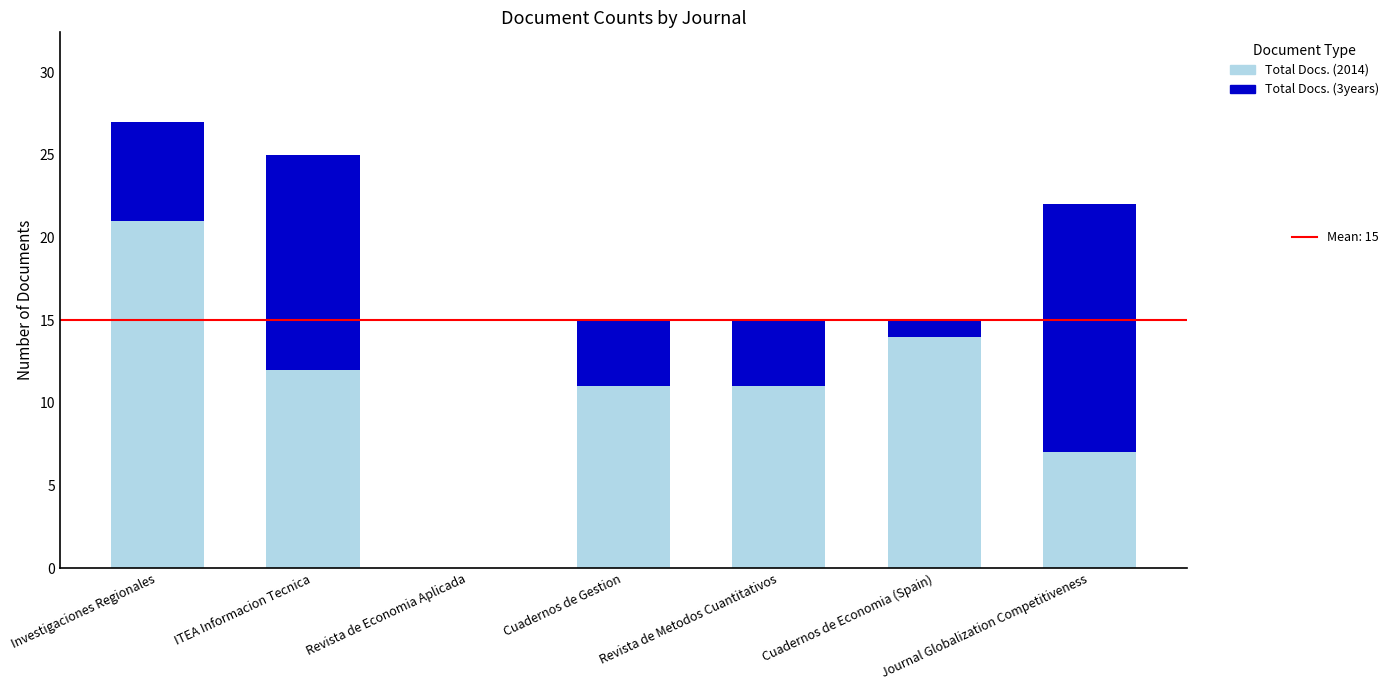

What is the value of the Total Docs. (3years) bar at the 7th from the left?

15